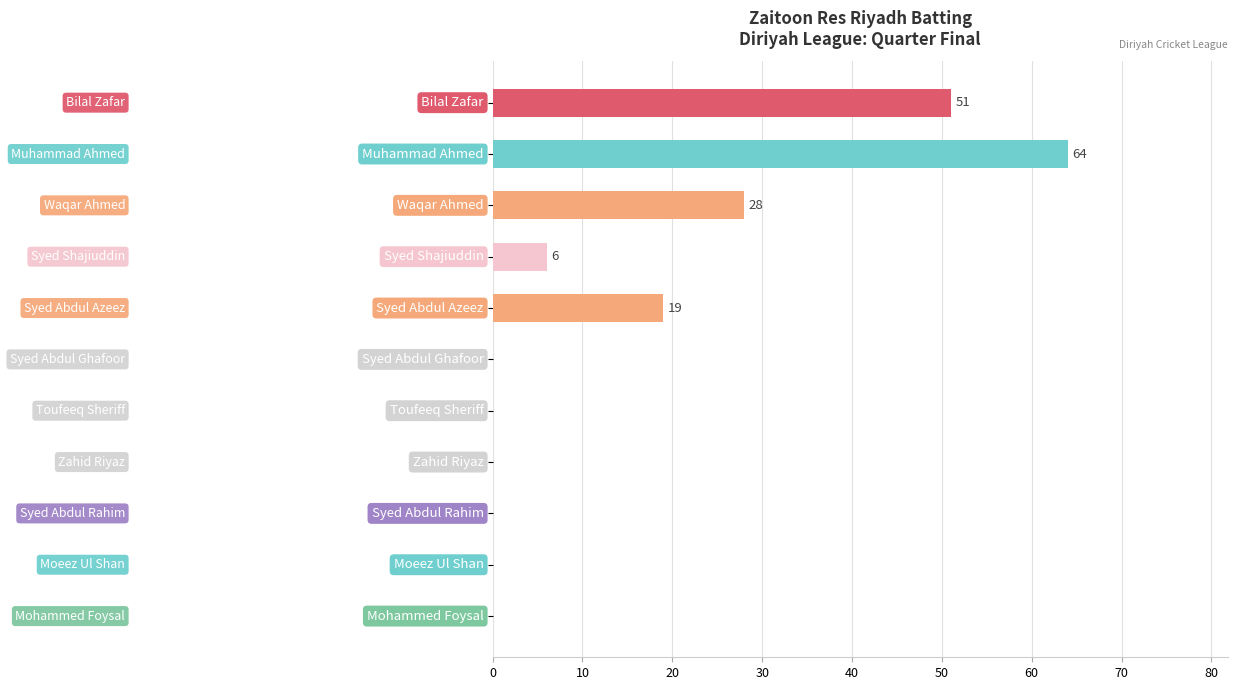

Are the bars grouped side by side (vs. stacked)?

No